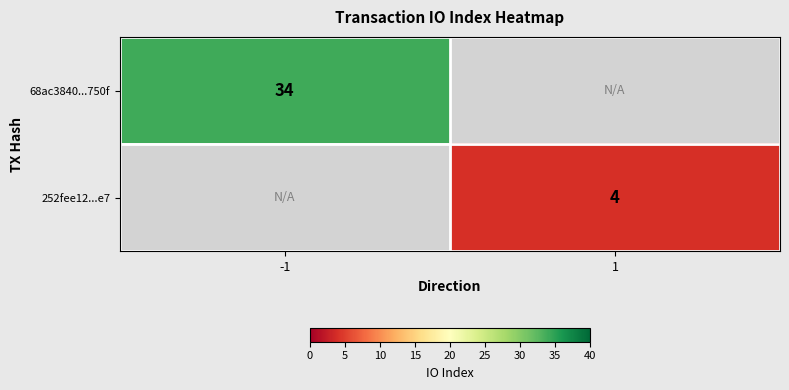

True or false: 252fee12...e7 has a value of 1 at 1.

False